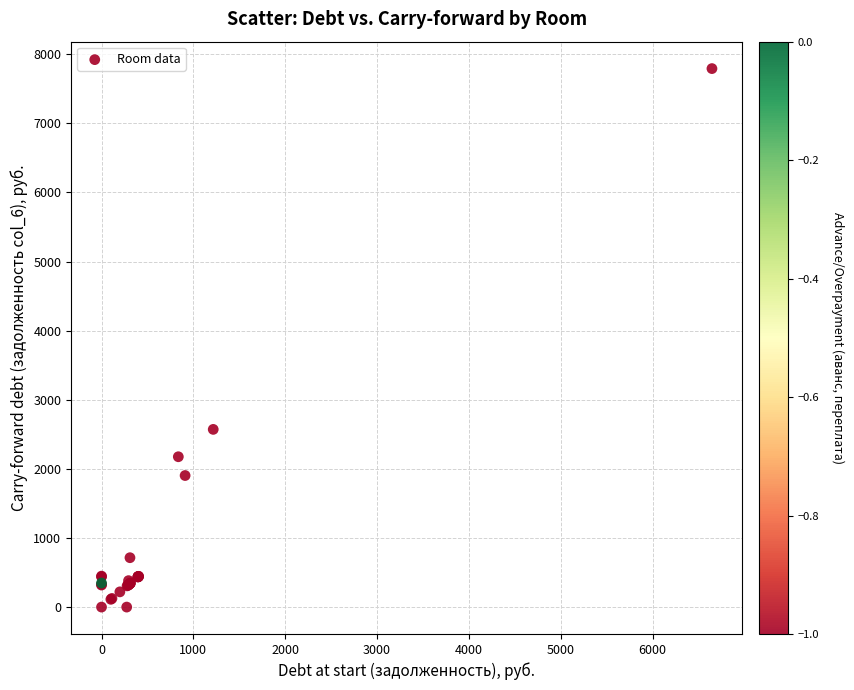

What Y value in the scatter plot is closest to 3895?

2571.2